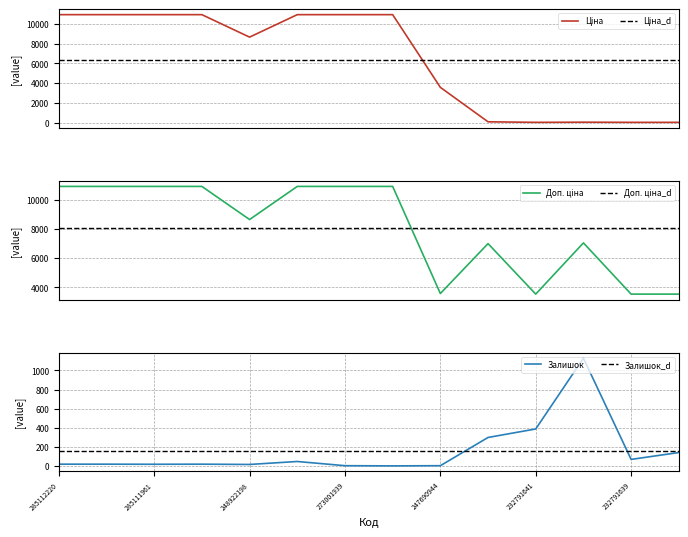

List the series in order of their overall mean, highest first.

Доп. ціна, Ціна, Залишок